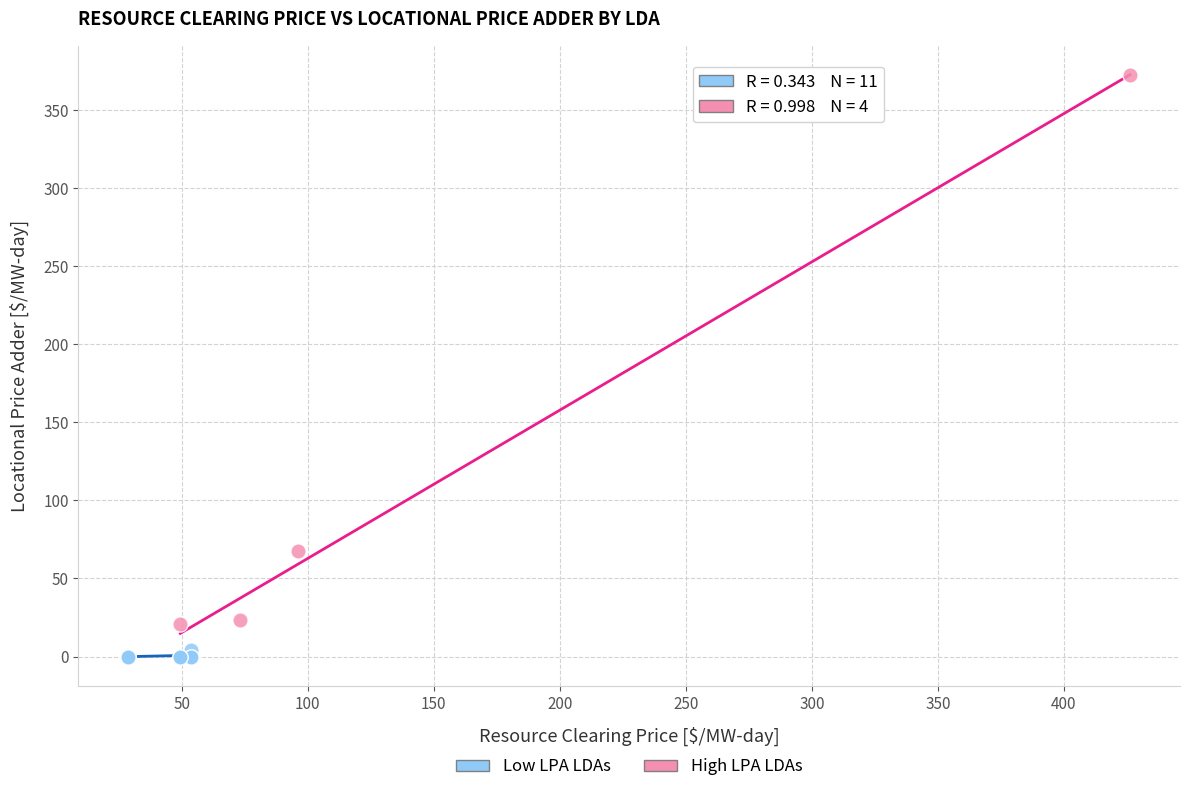

Which series contains the highest Y value?

High LPA LDAs